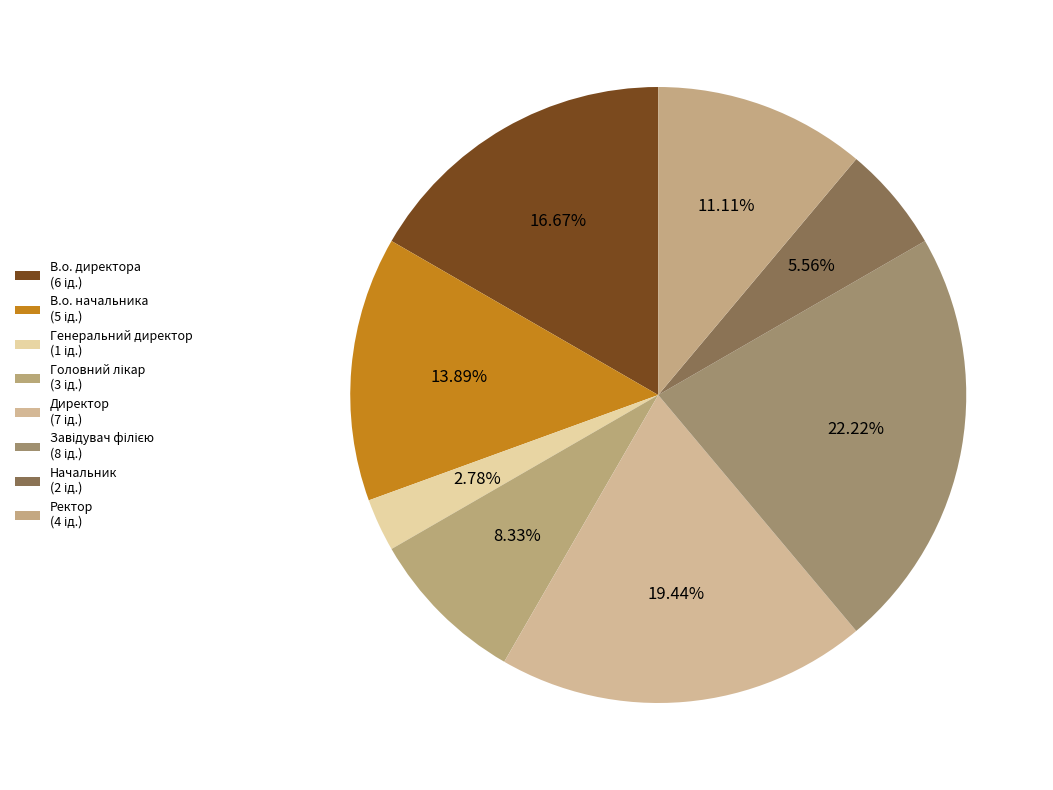

What is the change in value from Головний лікар to Завідувач філією?

+5